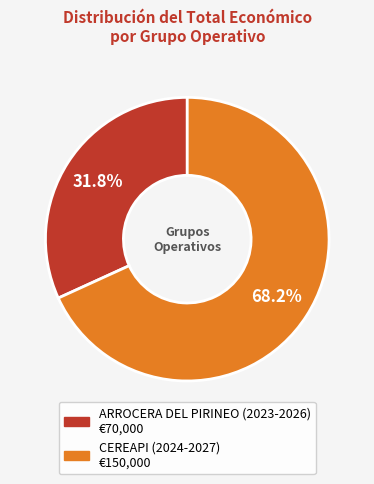

Does CEREAPI (2024-2027) account for over 50% of the chart?

Yes